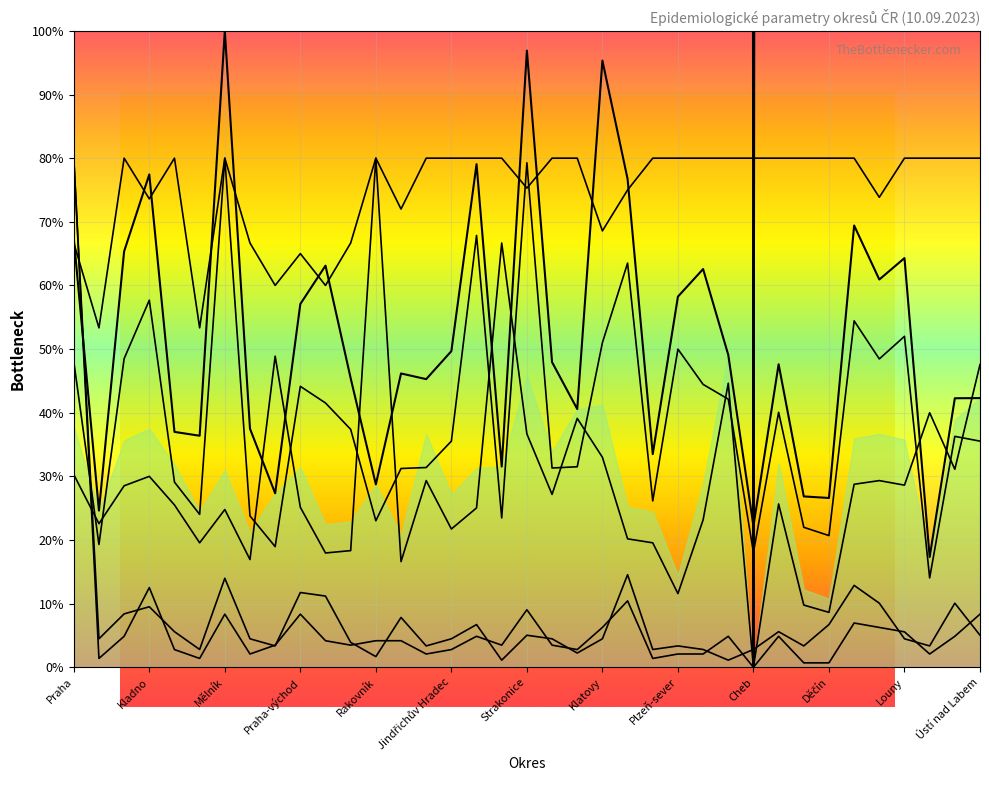

Where does the 7denní relativní pozitivita diagnostická series first go above 25?

Praha